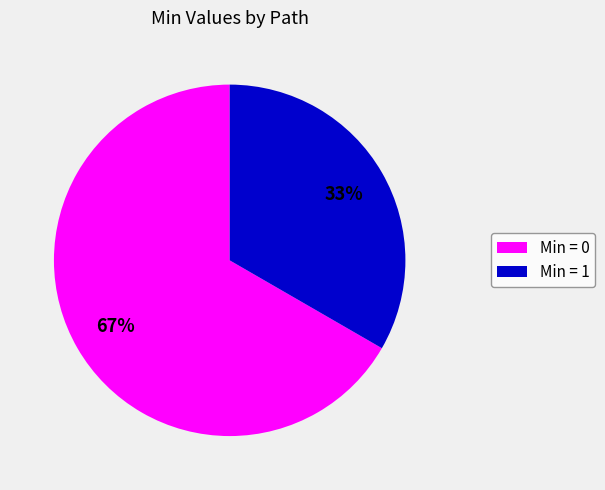

What is the largest slice in the pie chart?

Min = 0